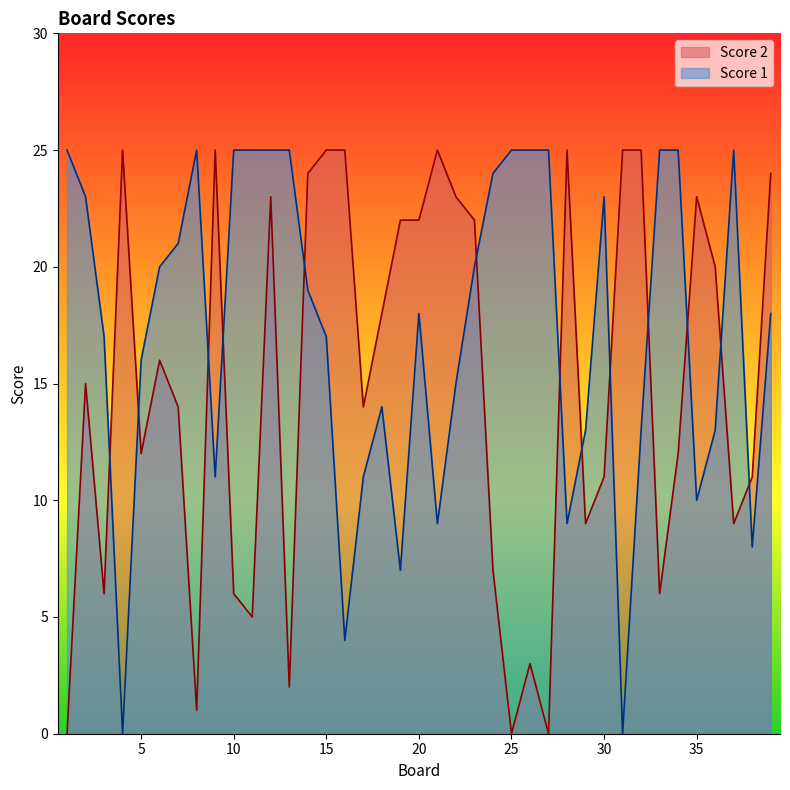

Reading left to right, what are all the values shown in this chart?

Score 1: 1=25	2=23	3=17	4=0	5=16	6=20	7=21	8=25	9=11	10=25	11=25	12=25	13=25	14=19	15=17	16=4	17=11	18=14	19=7	20=18	21=9	22=15	23=20	24=24	25=25	26=25	27=25	28=9	29=13	30=23	31=0	32=13	33=25	34=25	35=10	36=13	37=25	38=8	39=18
Score 2: 1=0	2=15	3=6	4=25	5=12	6=16	7=14	8=1	9=25	10=6	11=5	12=23	13=2	14=24	15=25	16=25	17=14	18=18	19=22	20=22	21=25	22=23	23=22	24=7	25=0	26=3	27=0	28=25	29=9	30=11	31=25	32=25	33=6	34=12	35=23	36=20	37=9	38=11	39=24